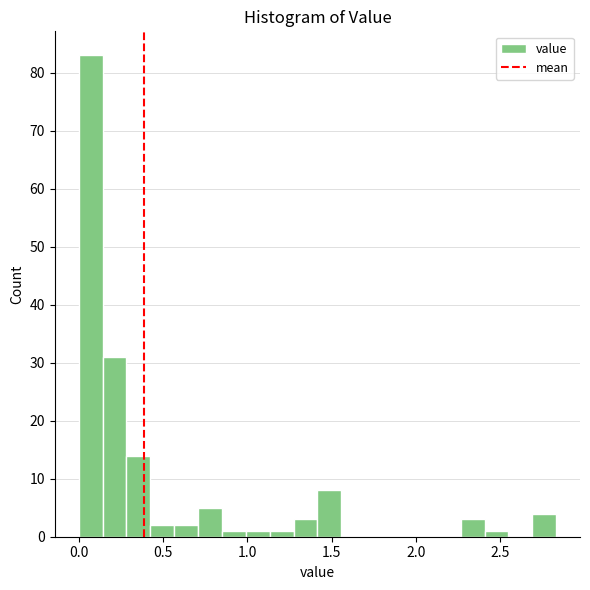

Read against the x-axis, roughly where is the centre of the tallest bar?

0.05